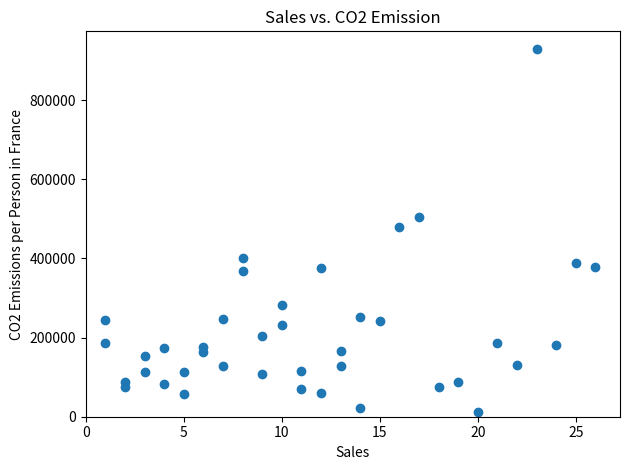

What is the range of X values (max minus min)?

25